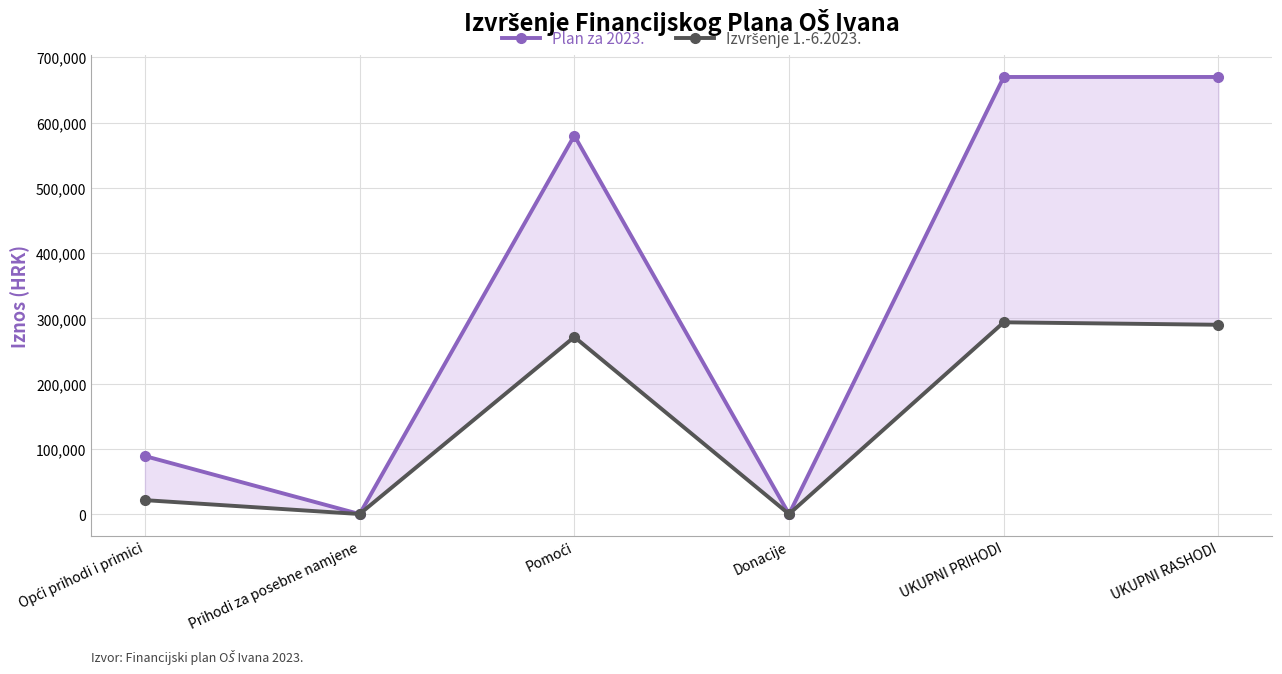

The Izvršenje 1.-6.2023. series shows 363.8 at Donacije. True or false?

True